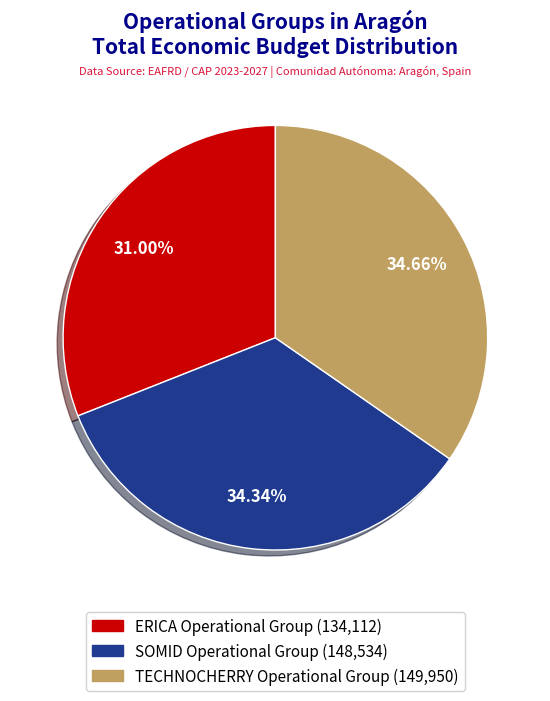

Is it true that ERICA Operational Group is 31% of the pie?

True